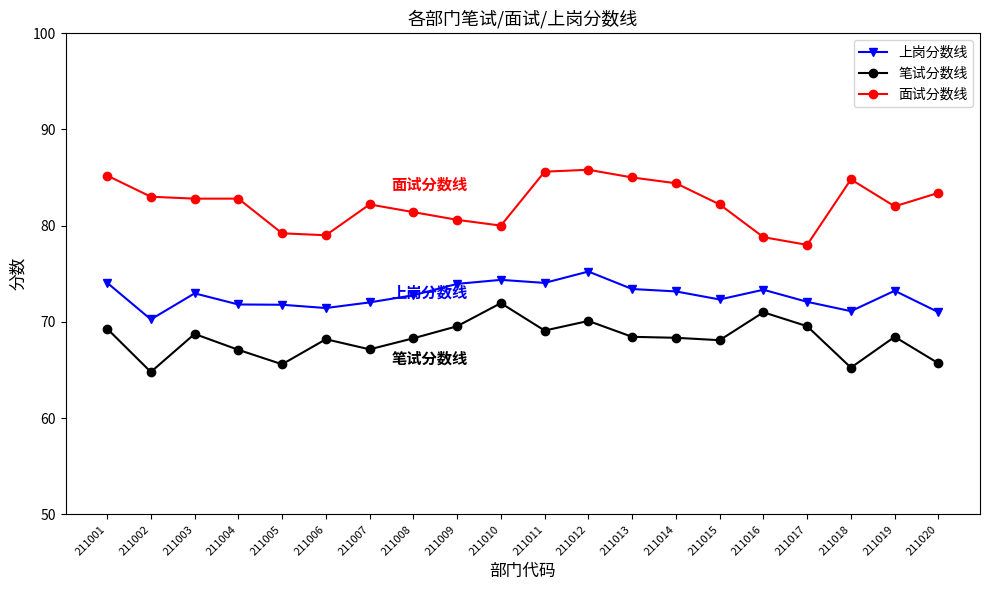

At which category is the sum across all series the highest?

211012